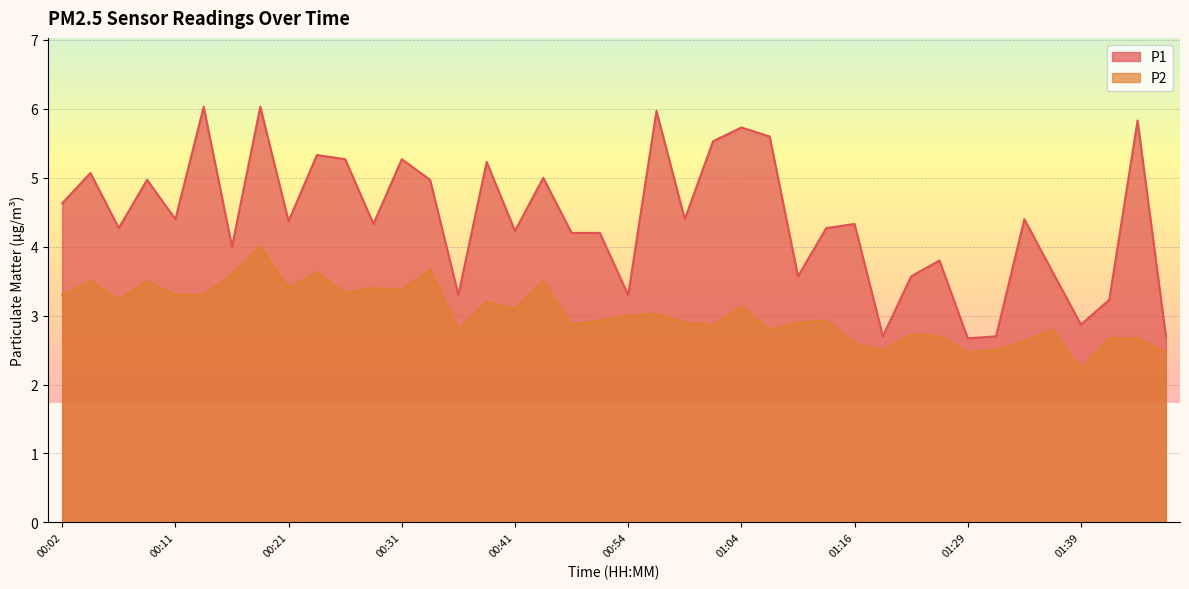

At which category is the sum across all series the highest?

00:19